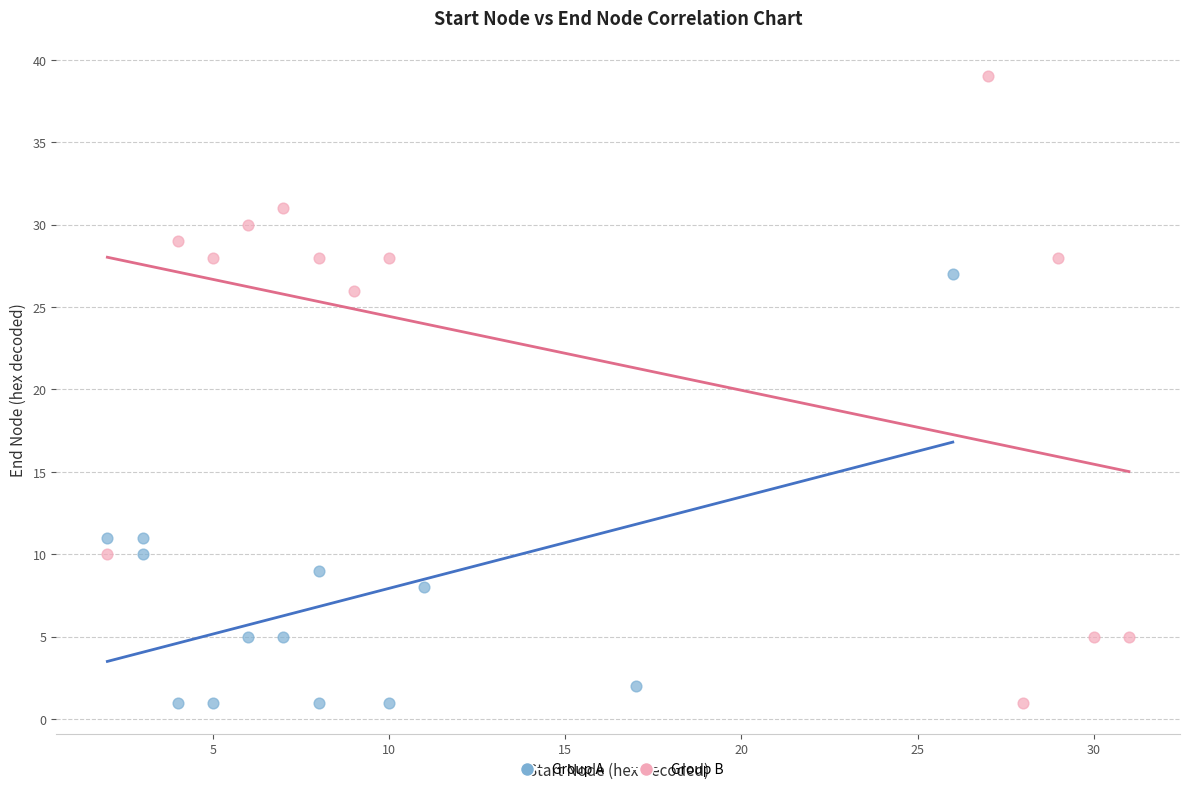

Which series has the largest Y range (max minus min)?

Group B